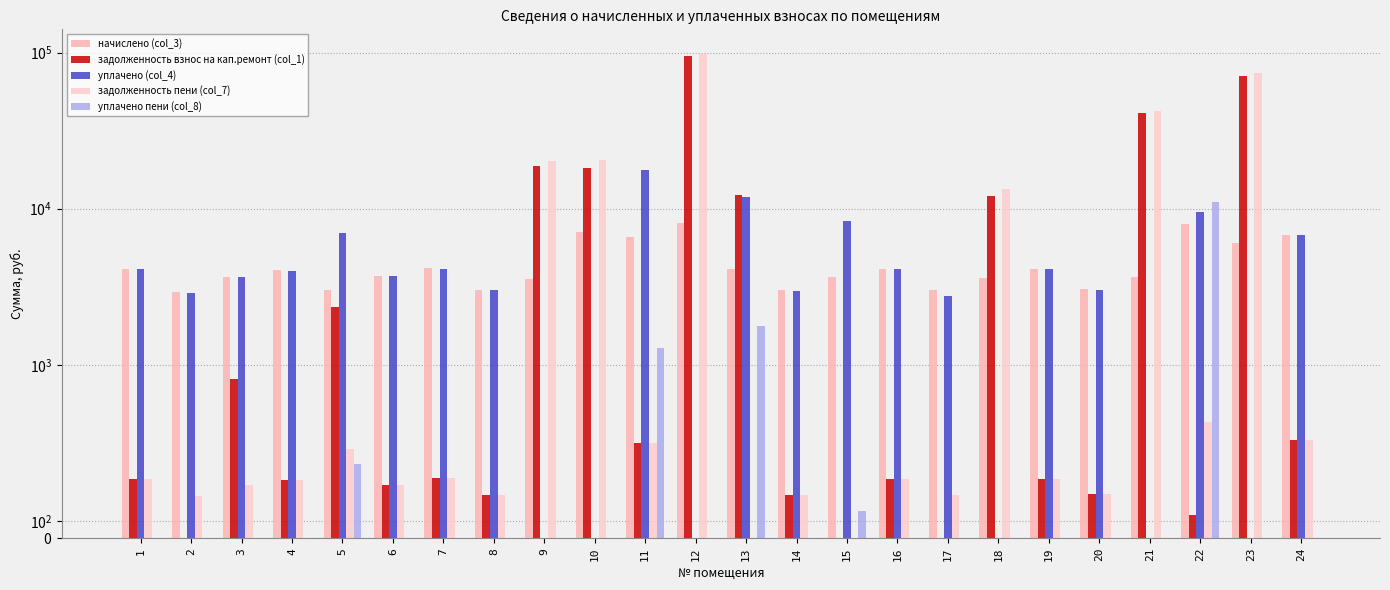

At which category is the sum across all series the highest?

12